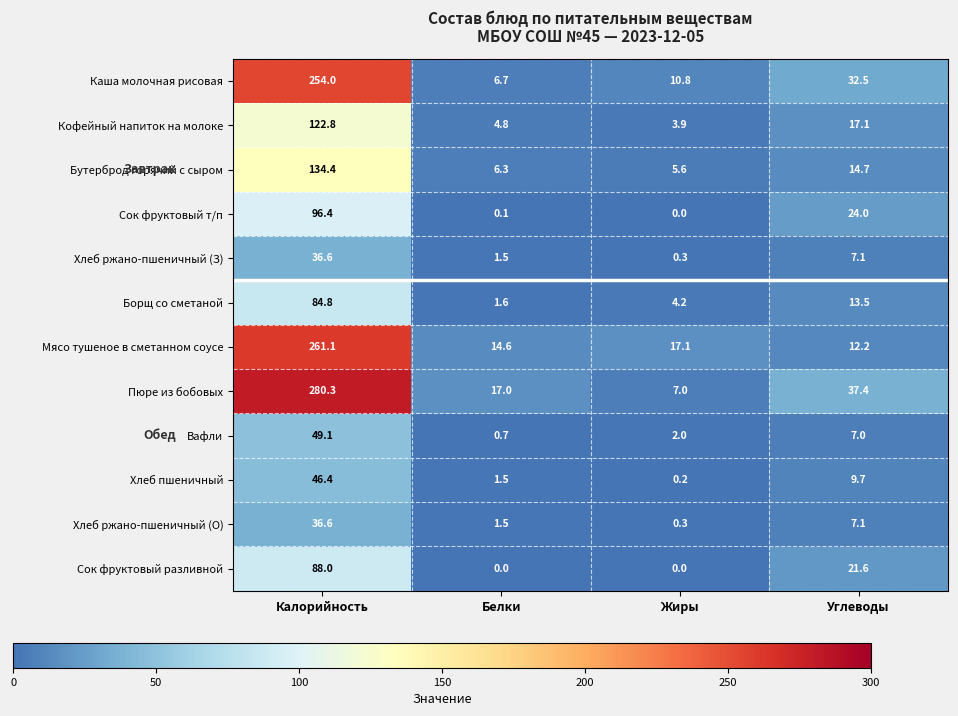

The value of Борщ со сметаной at Углеводы is 13.5. True or false?

True